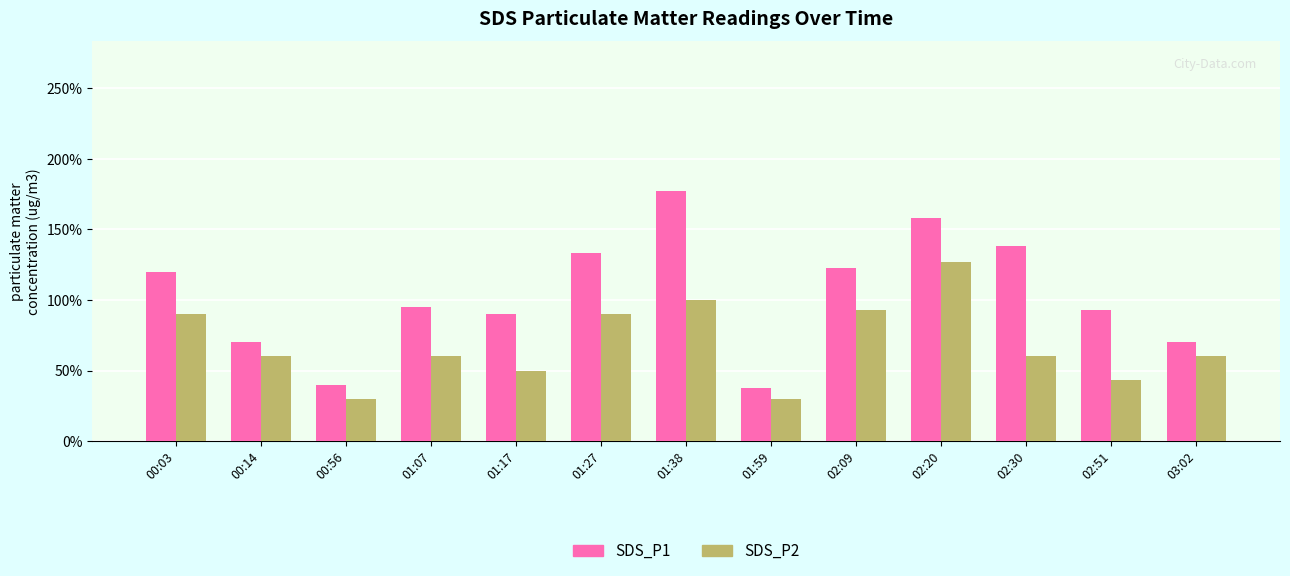

At which label is SDS_P2 closest to 0?

00:56